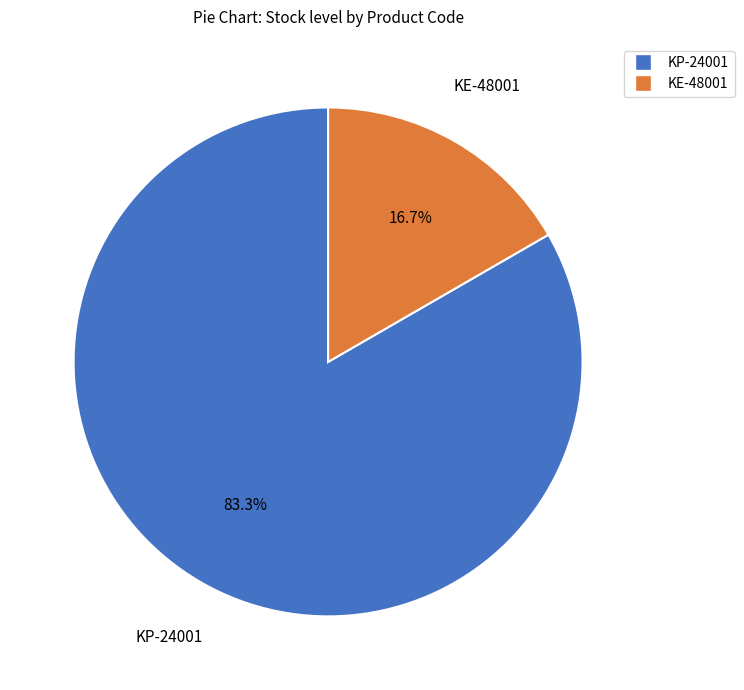

What is the ratio of the value at KP-24001 to the value at KE-48001?

5.0